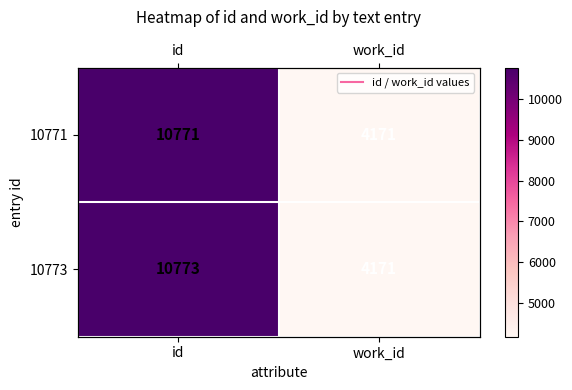

How many 10771 values are between 4171 and 10771?

2